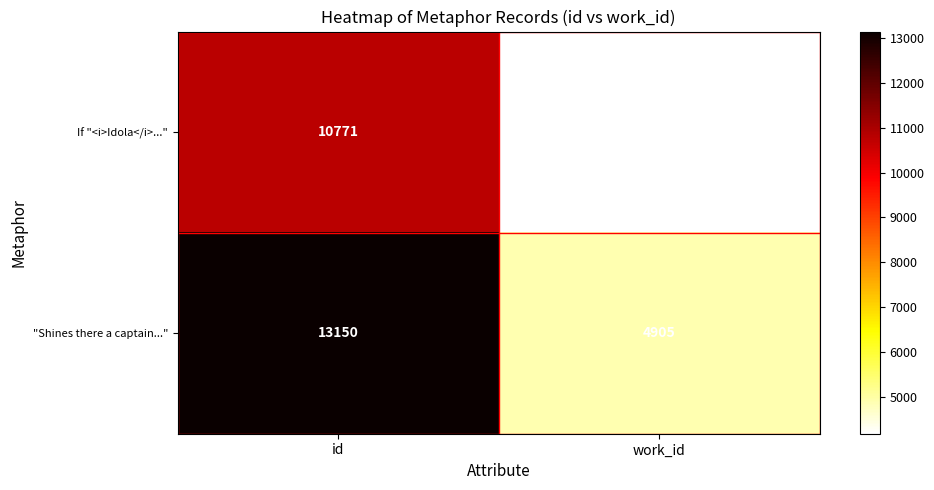

Reading right to left, extract all data points from this chart.

If "<i>Idola</i>...": work_id=4171	id=10771
"Shines there a captain...": work_id=4905	id=13150